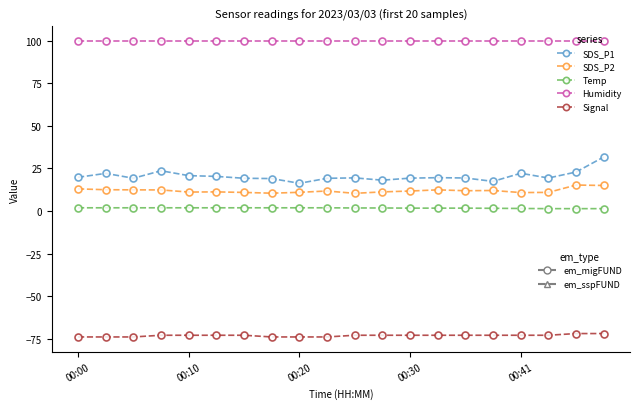

How many lines are shown in the chart?

5